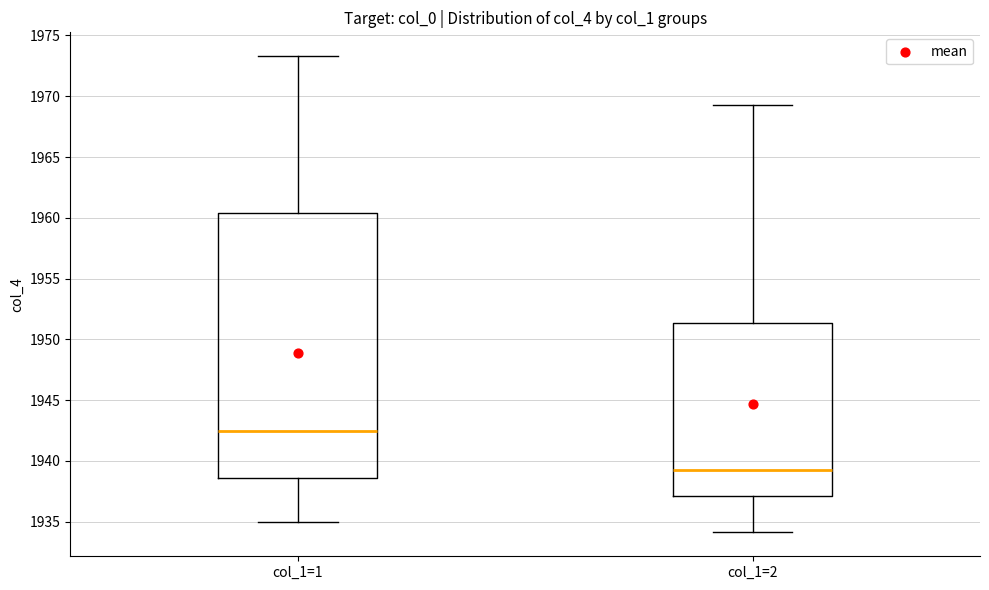

Where does the median line of the box for col_1=2 sit on the y-axis? The values are not printed on the chart, so give them approximately, as read against the axis.

1939.0